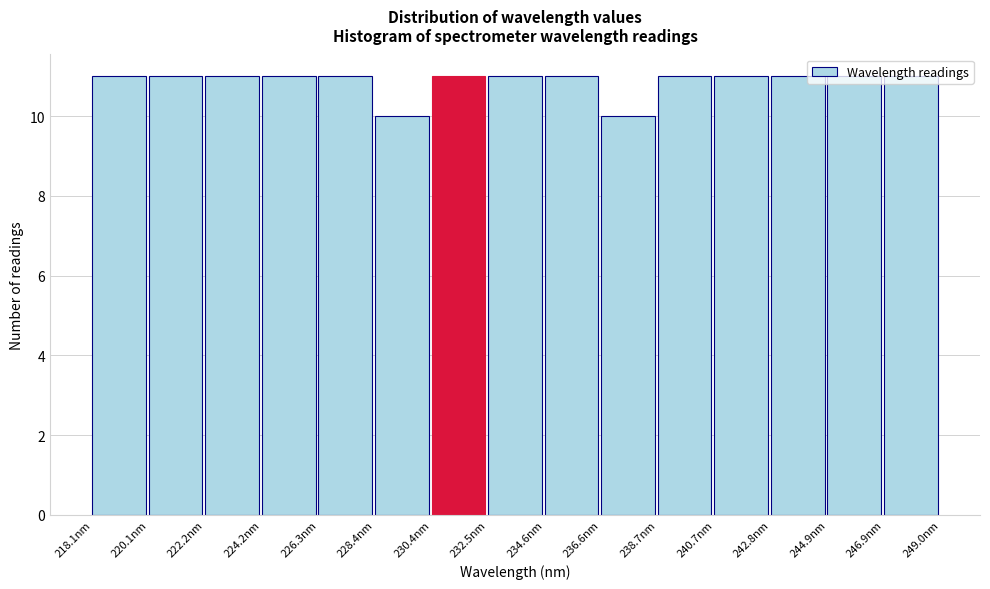

Reading left to right, list every bar in this chart as the range it spans on the x-axis followed by its height. Neither the bar edges nor the heights are printed on the chart, so give them approximately, as read against the axes.

218.0 to 220.0: 11
220.0 to 222.0: 11
222.0 to 224.0: 11
224.0 to 226.5: 11
226.5 to 228.5: 11
228.5 to 230.5: 10
230.5 to 232.5: 11
232.5 to 234.5: 11
234.5 to 236.5: 11
236.5 to 238.5: 10
238.5 to 240.5: 11
240.5 to 243.0: 11
243.0 to 245.0: 11
245.0 to 247.0: 11
247.0 to 249.0: 11